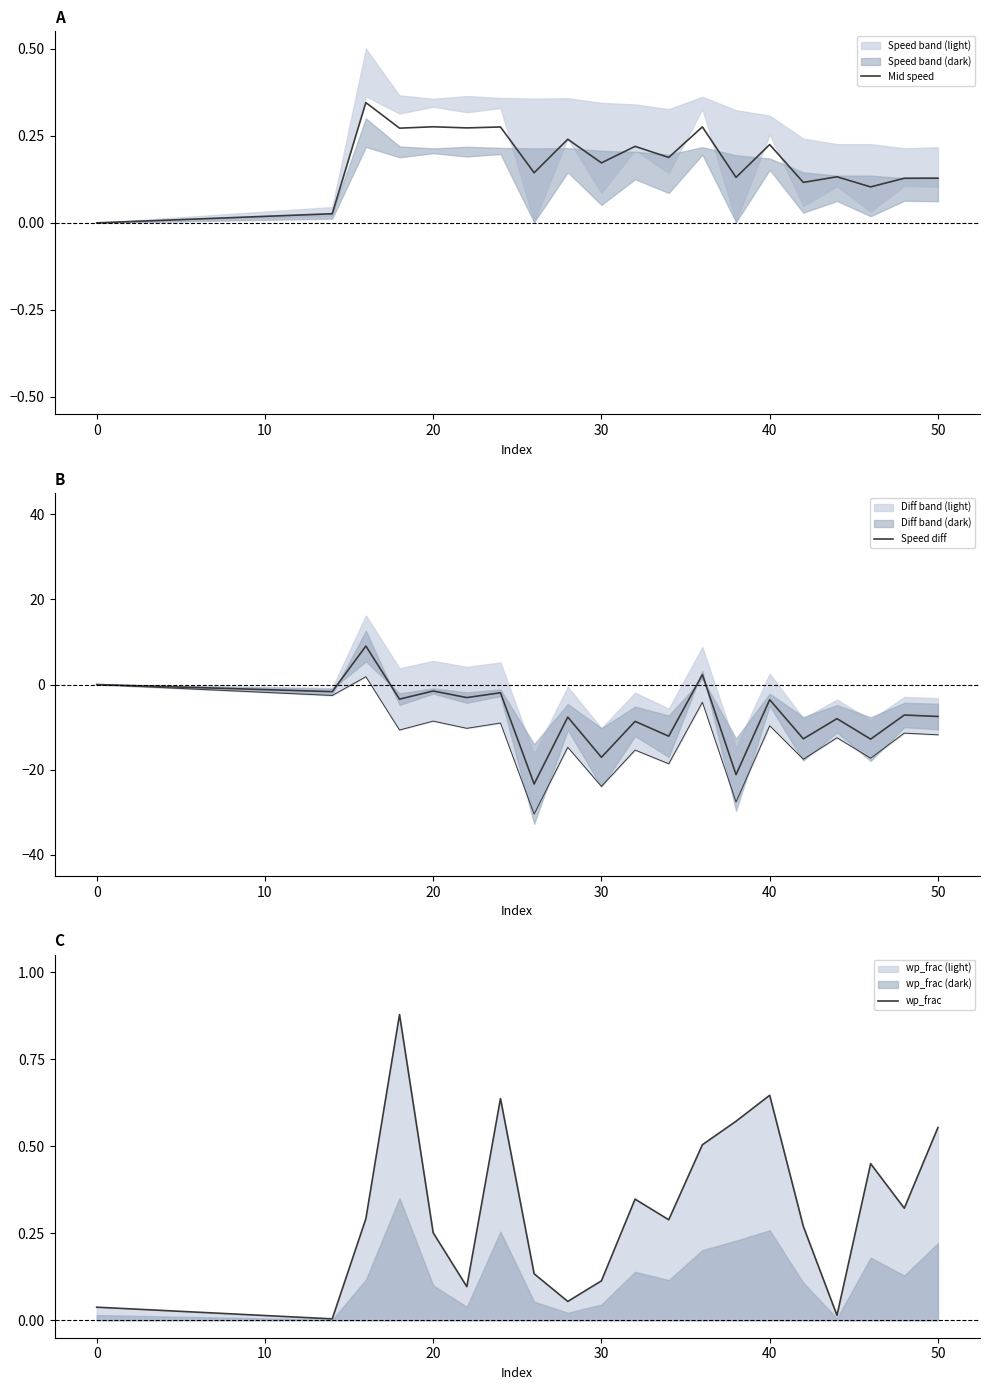

List the series in order of their peak value, lowest first.

Mid speed, wp_frac, Speed diff